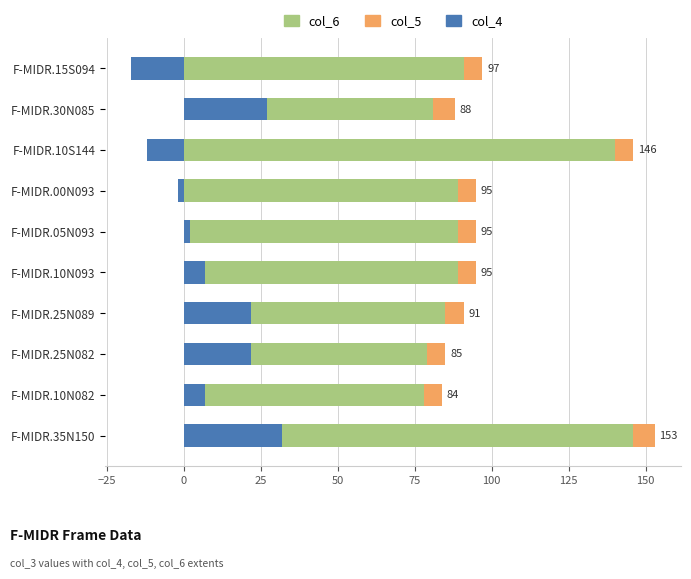

At how many categories does at least one series exceed 96?

3